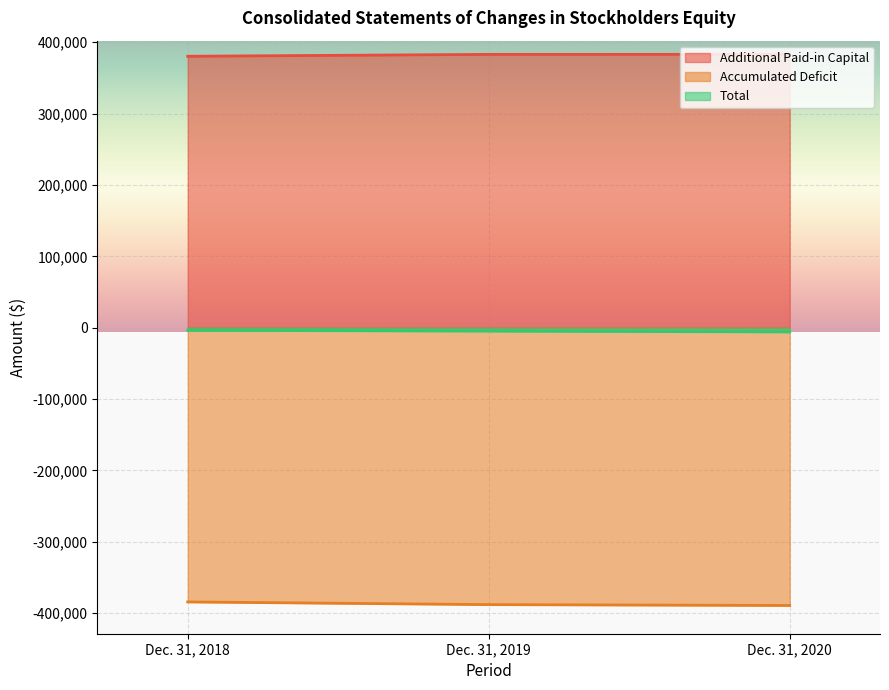

Is the value of Total at Dec. 31, 2020 greater than the value of Additional Paid-in Capital at Dec. 31, 2020?

No